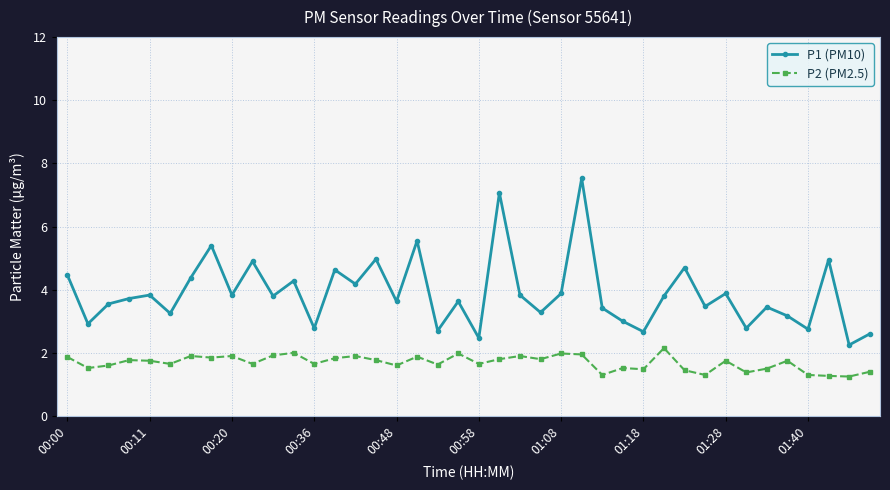

List the series in order of their peak value, lowest first.

P2 (PM2.5), P1 (PM10)